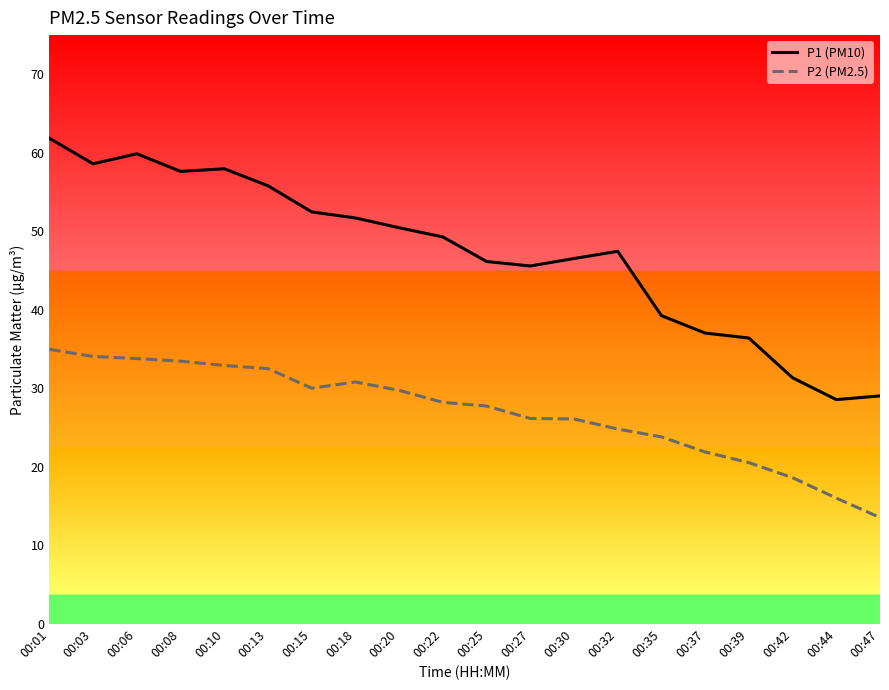

Between 00:30 and 00:35, which series saw the biggest shift?

P1 (PM10)